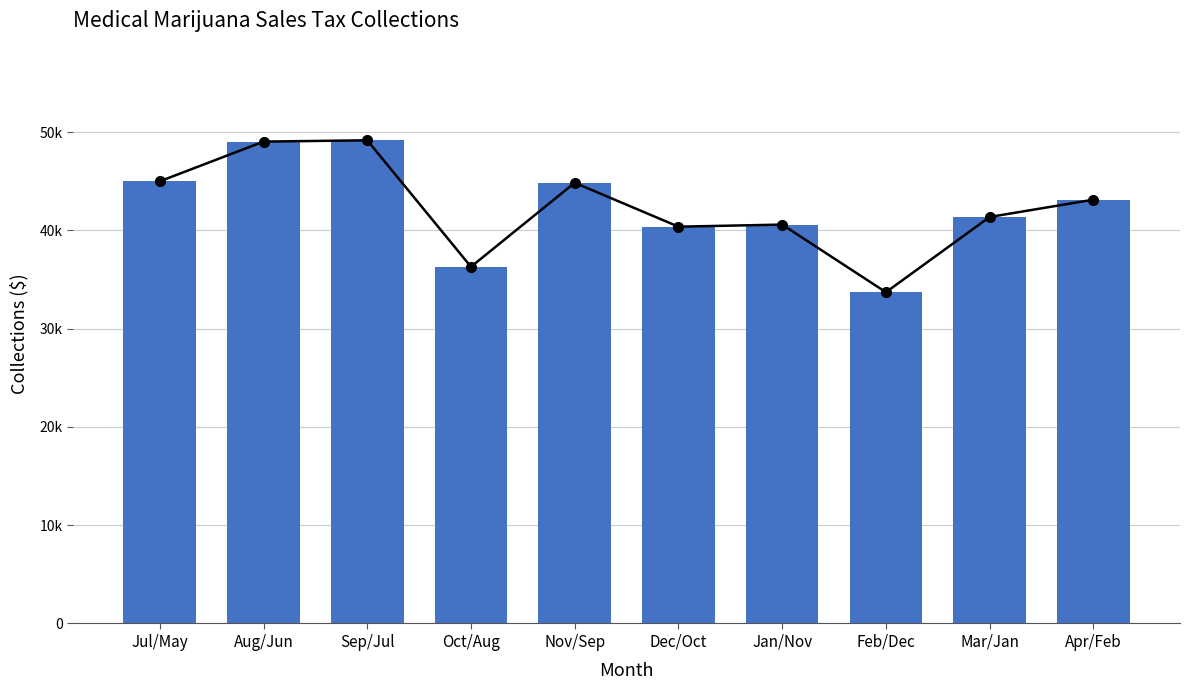

Where does the data first go above 43131?

Jul/May